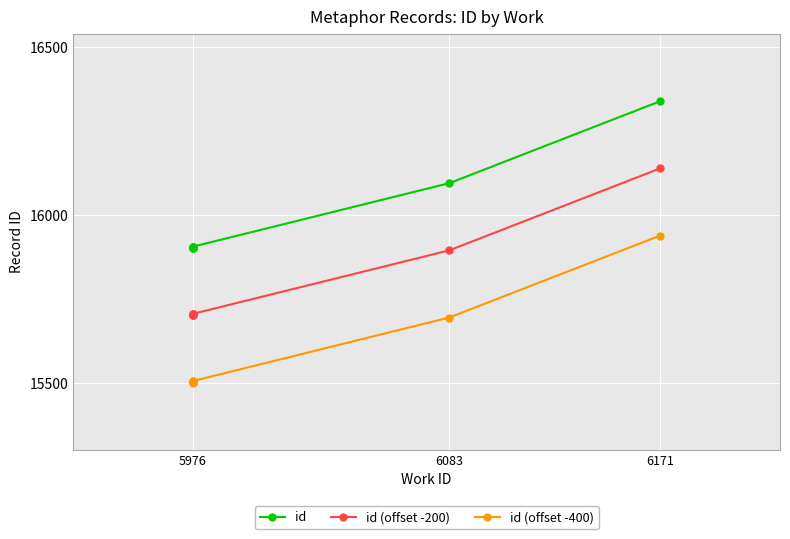

Which category has the lowest value in the id (offset -200) series?

5976